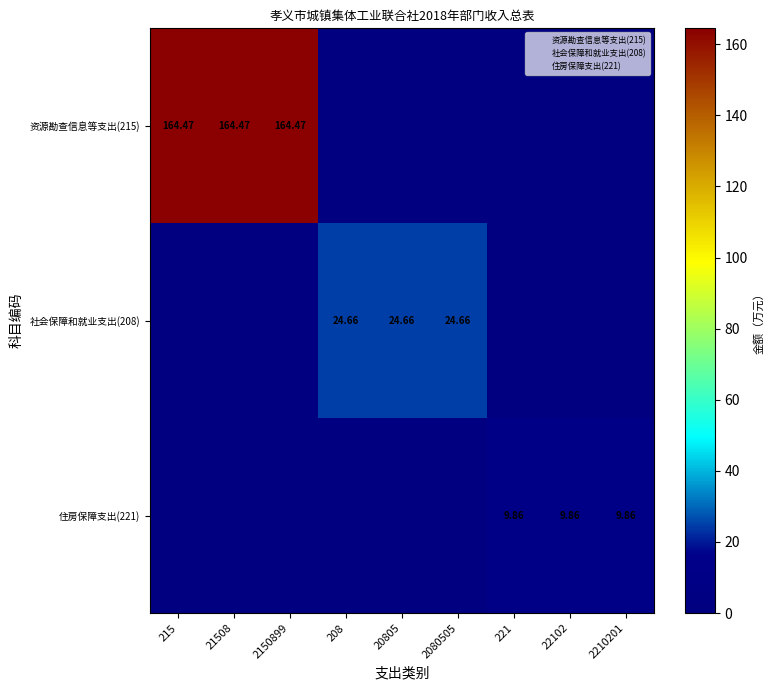

The value of 资源勘查信息等支出(215) at 208 is 0.0. True or false?

True